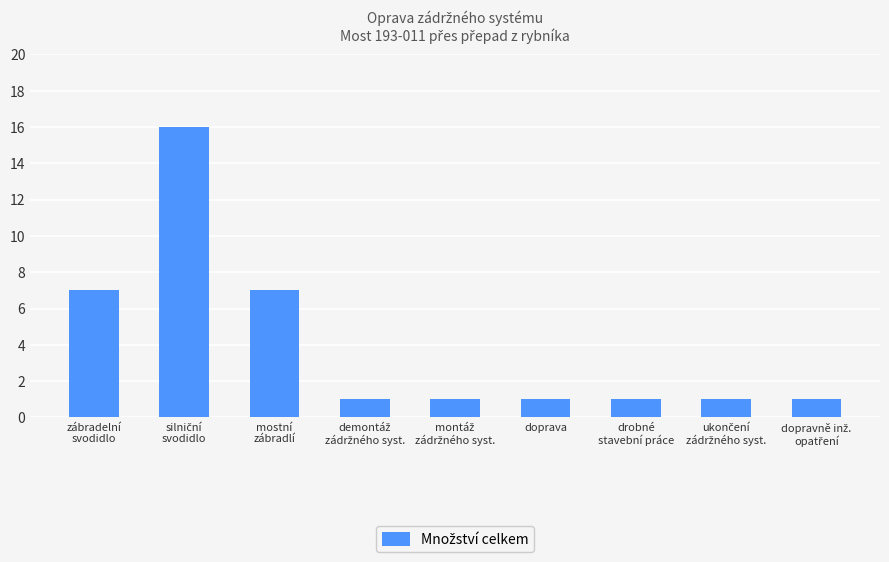

How many bars are there in total?

9